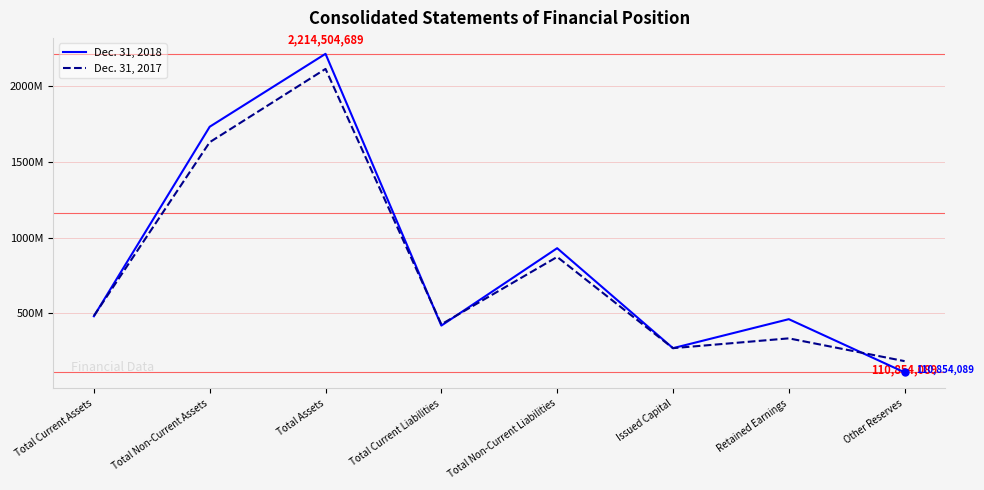

List the labels in order of Dec. 31, 2017 value, largest first.

Total Assets, Total Non-Current Assets, Total Non-Current Liabilities, Total Current Assets, Total Current Liabilities, Retained Earnings, Issued Capital, Other Reserves